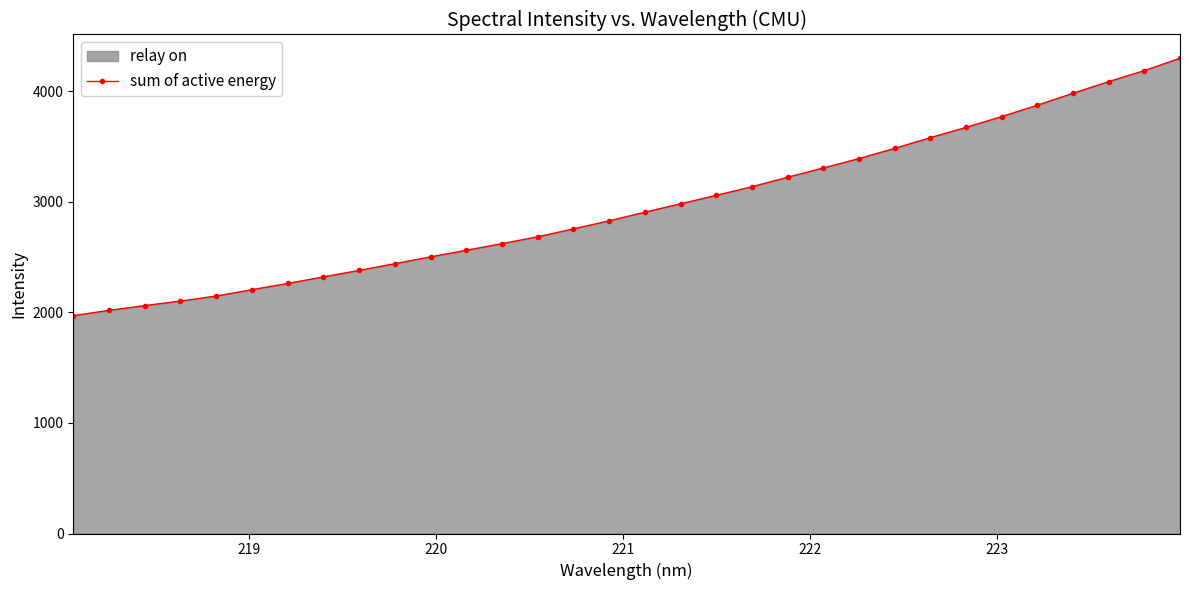

What is the value of the 6th point from the left?

2204.5